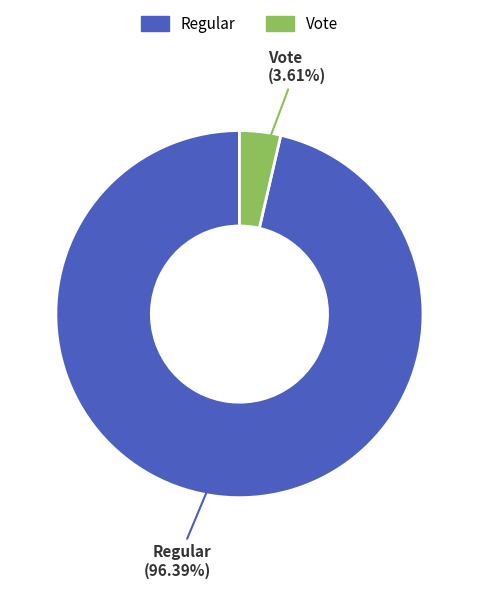

How many segments does this pie chart have?

2